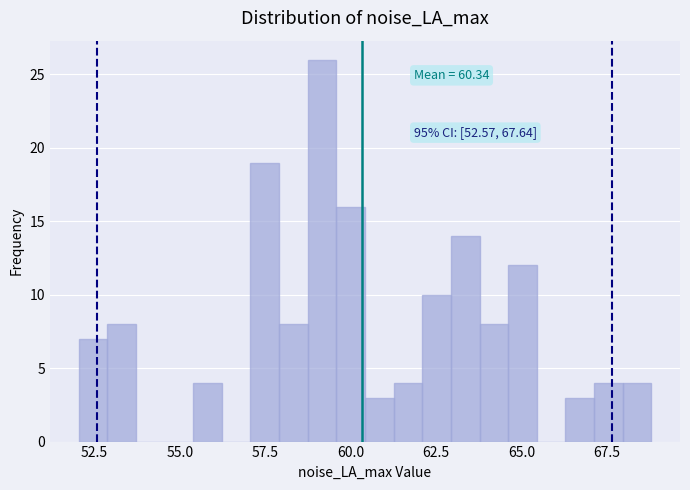

Read against the x-axis, roughly where is the centre of the tallest bar?

59.0